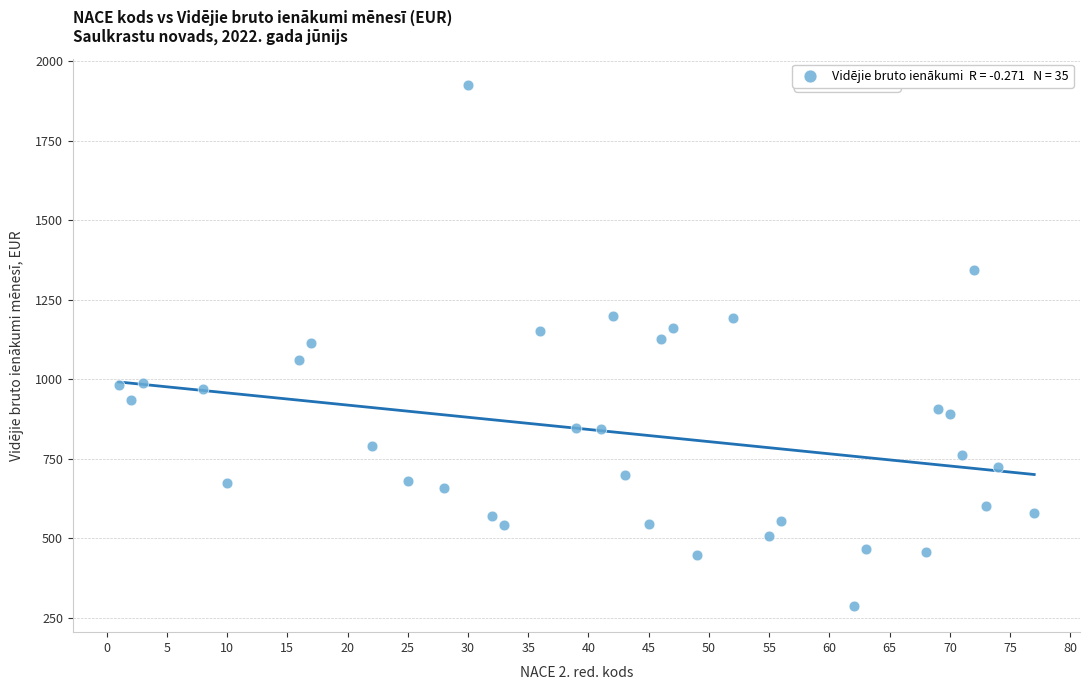

What is the range of Y values (max minus min)?

1639.4